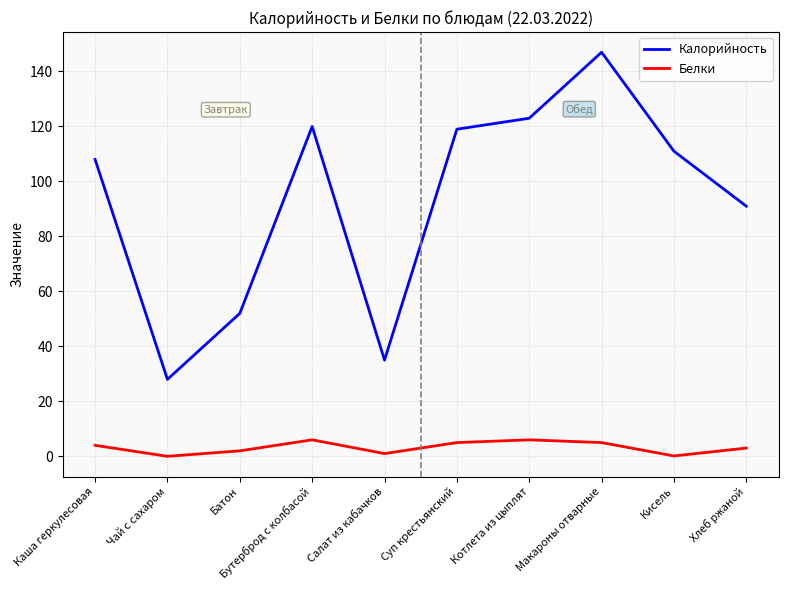

At how many categories does at least one series exceed 16?

10